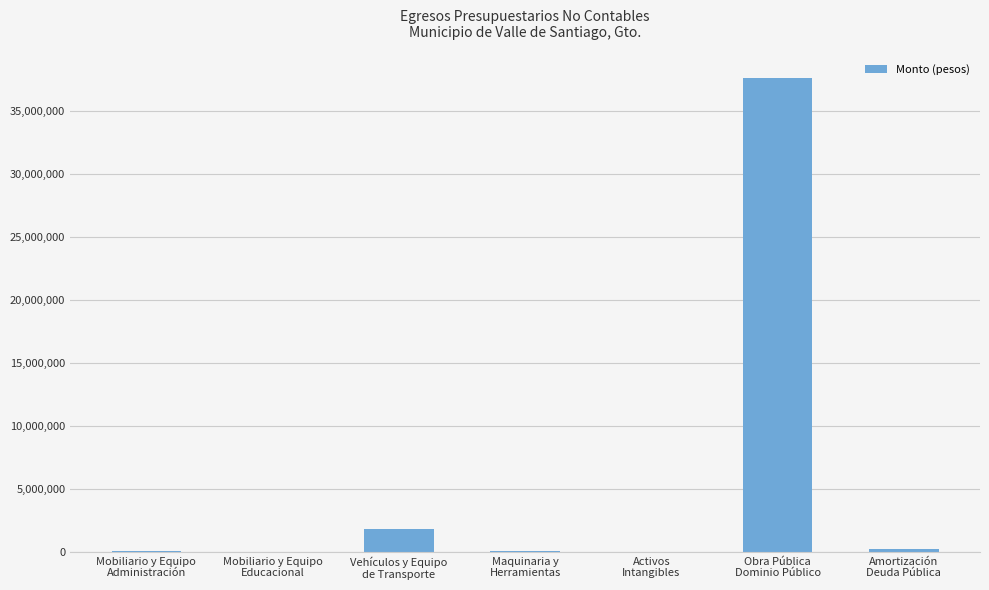

How many data points are above 117717?

4